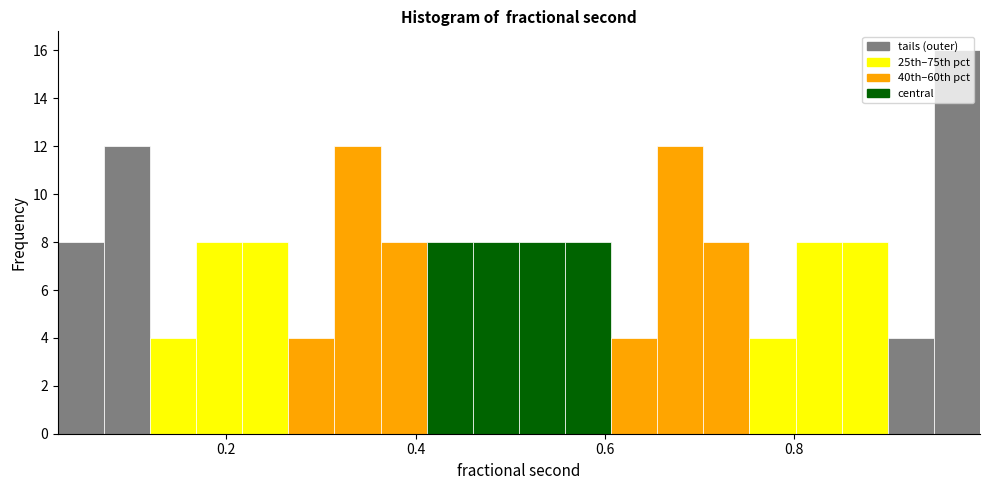

Read against the x-axis, roughly where is the centre of the tallest bar?

0.98